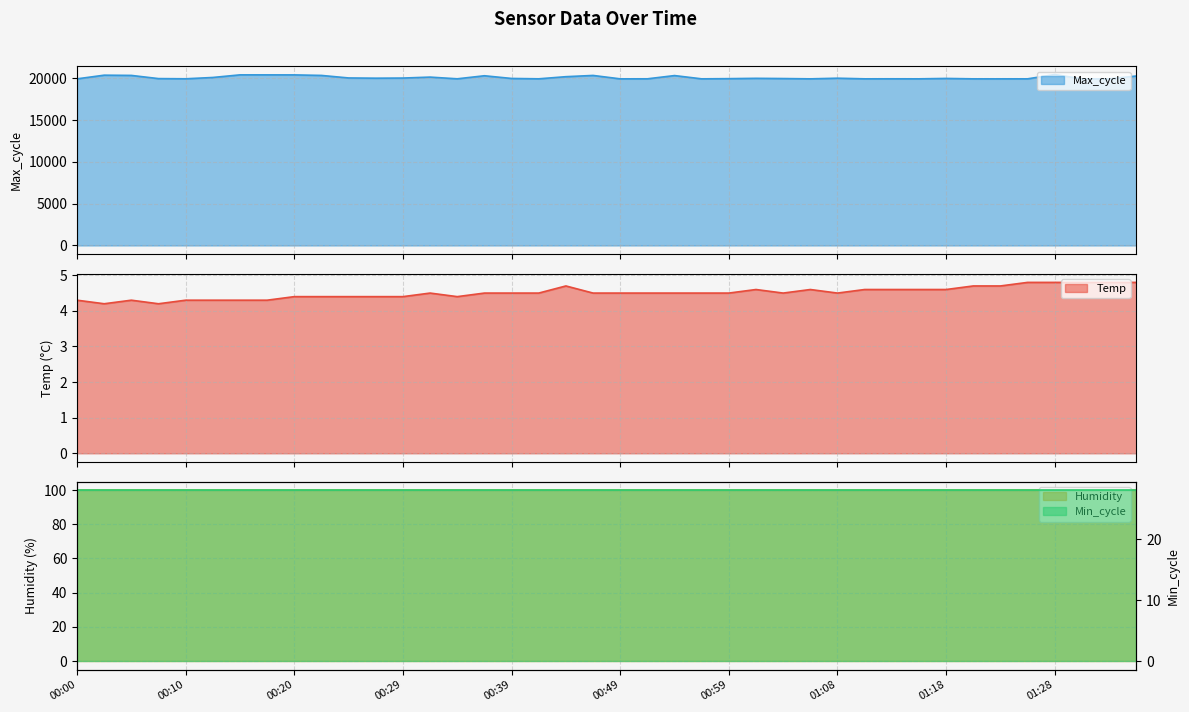

At which label does Temp reach its minimum?

00:03